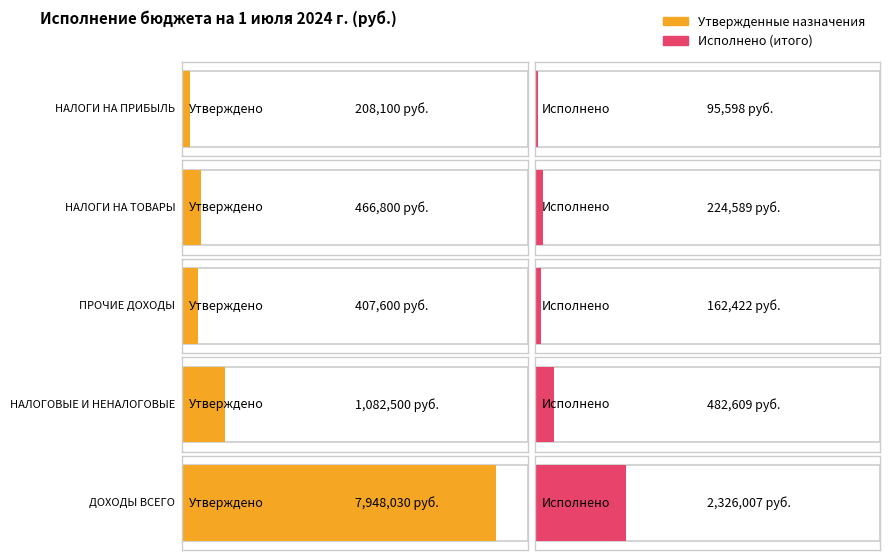

At which label does Утвержденные бюджетные назначения first exceed 466800?

НАЛОГОВЫЕ И НЕНАЛОГОВЫЕ